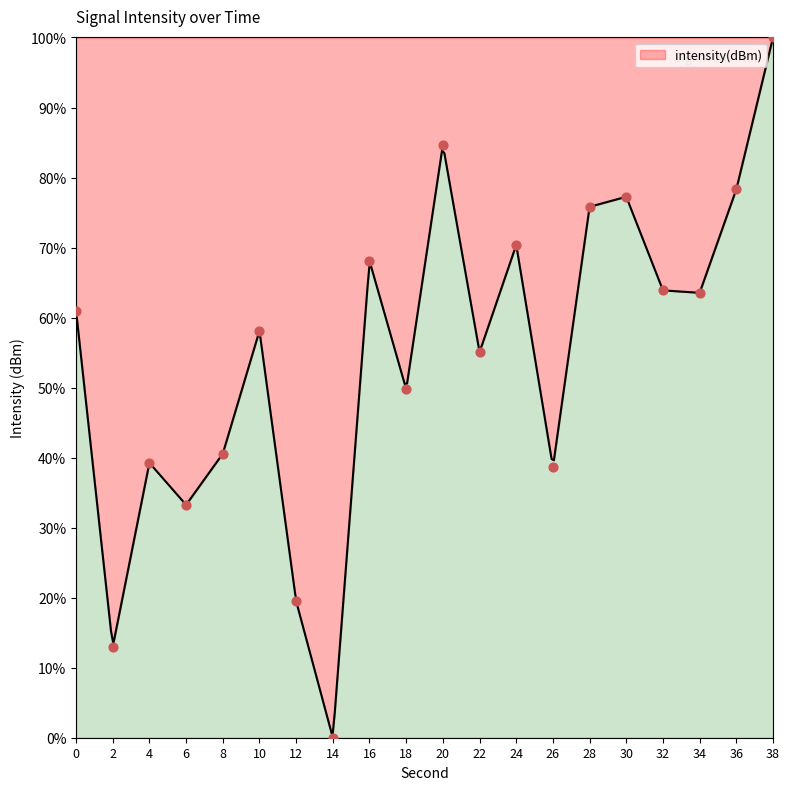

Approximately how many times larger is the value at 28 compared to 18?

1.5